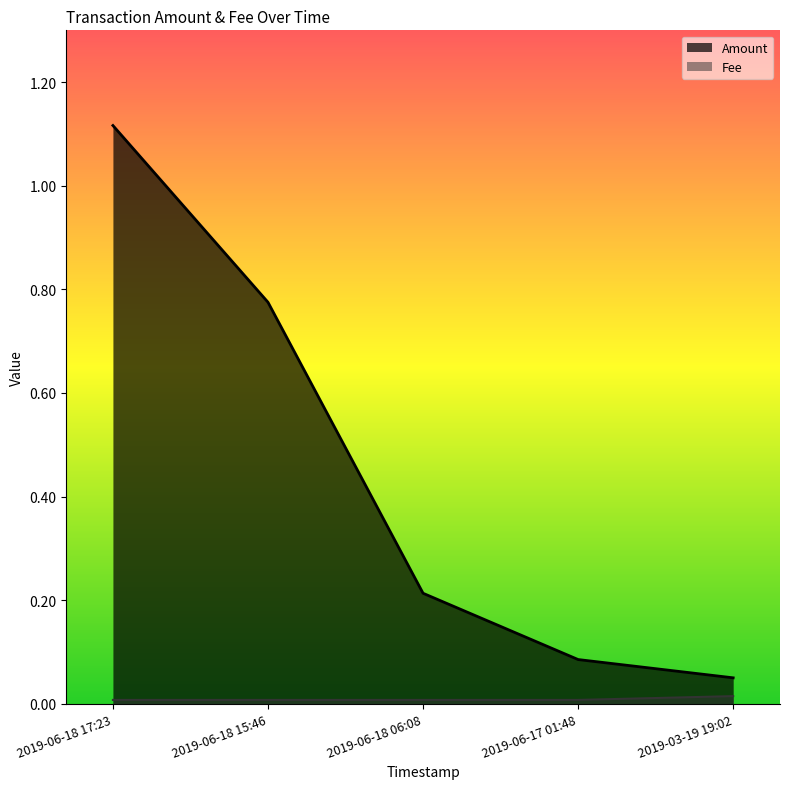

True or false: Amount and Fee cross at least once.

False